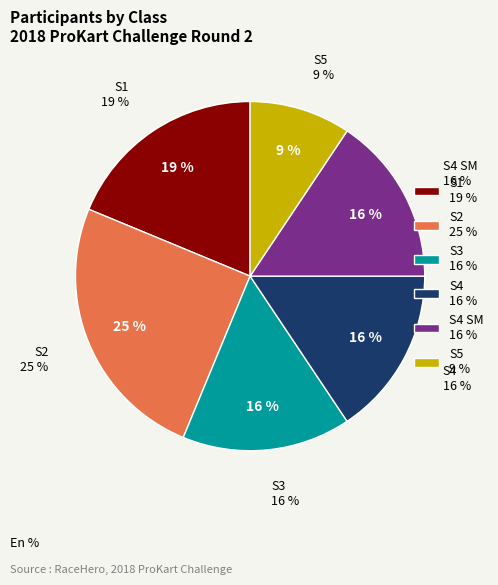

Is there any slice that represents more than half of the pie?

No